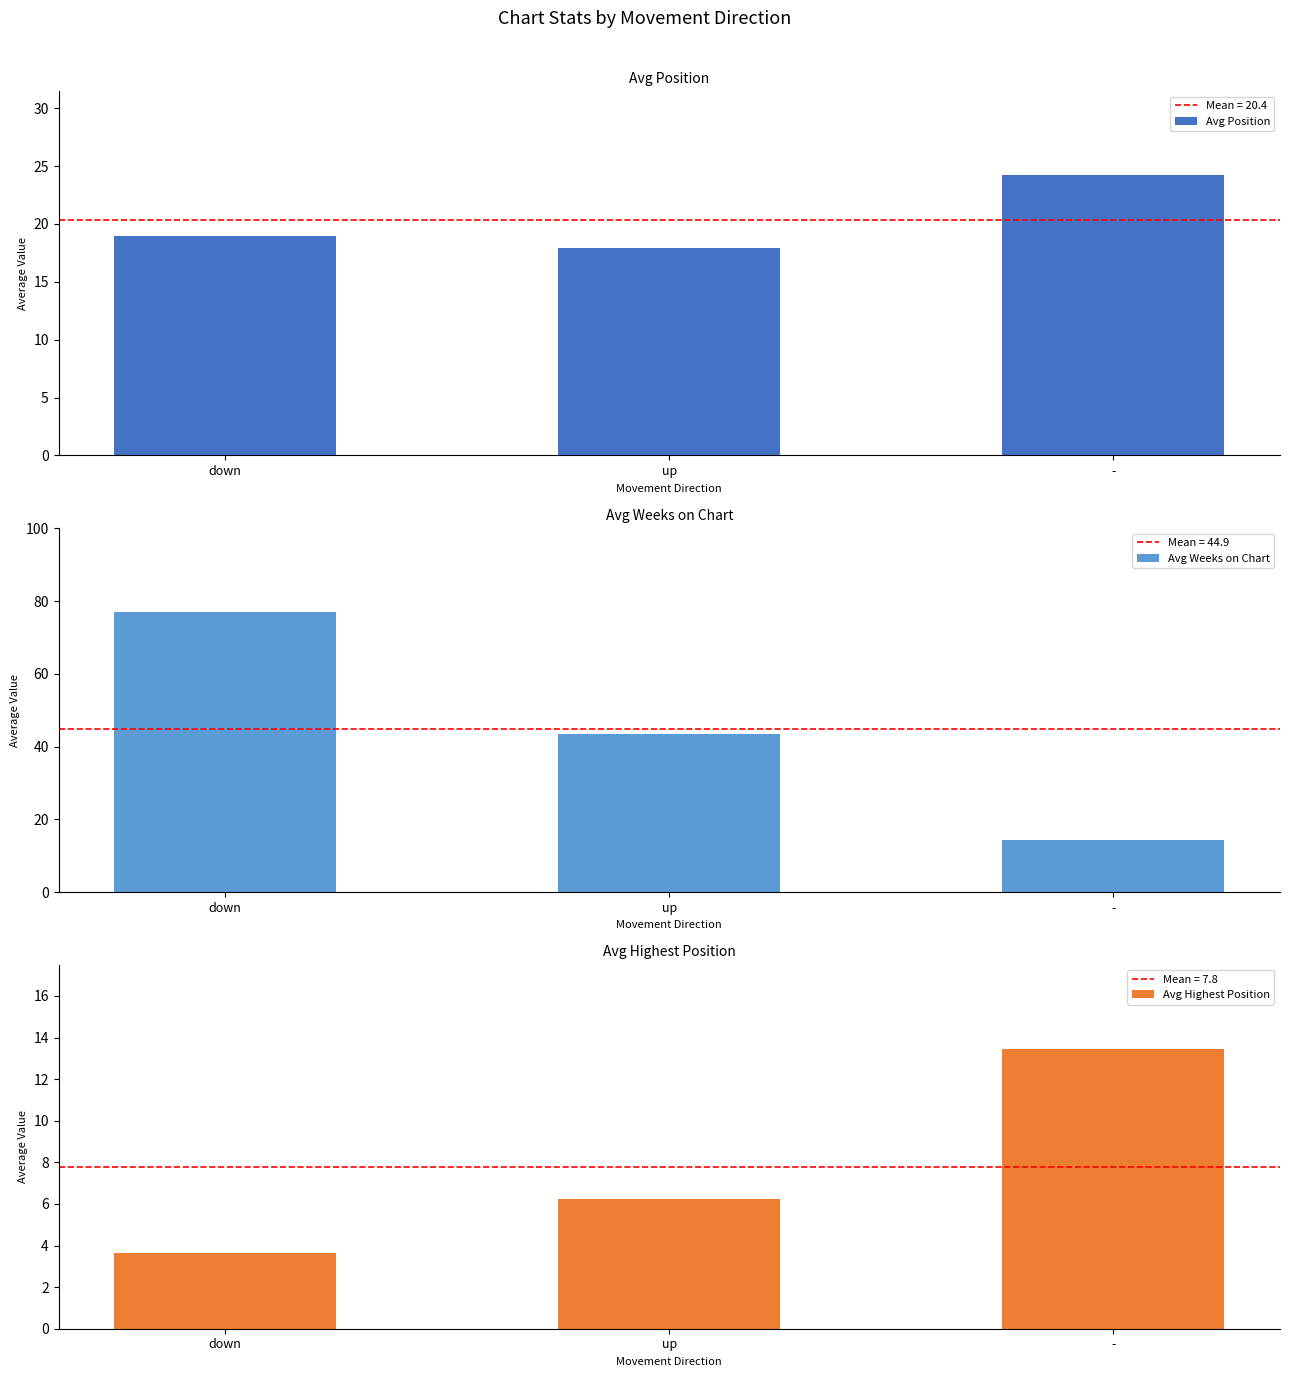

Are the bars grouped side by side (vs. stacked)?

Yes